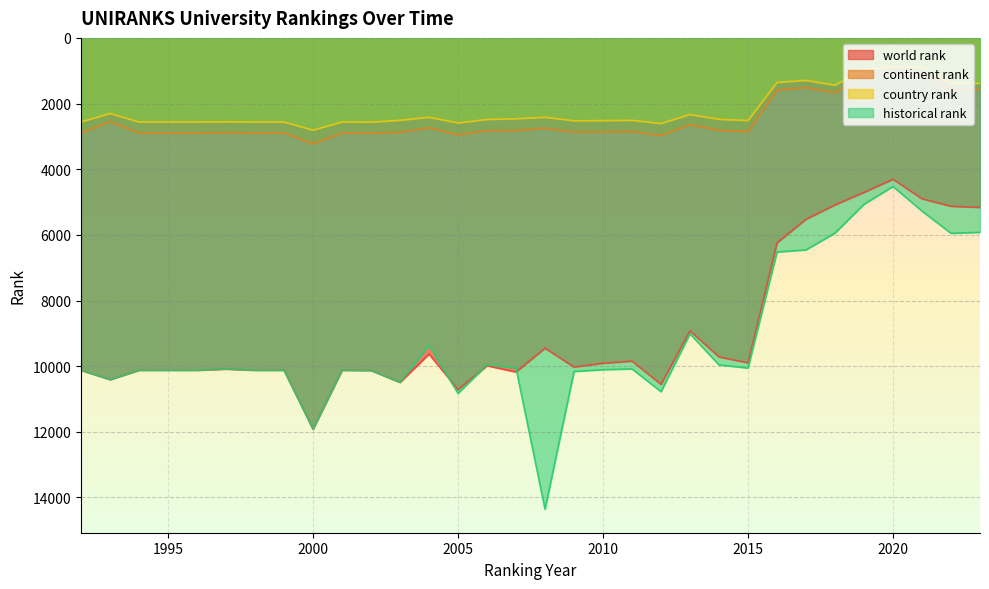

In world rank, how many points are lower than both neighbors (excluding endpoints)?

8